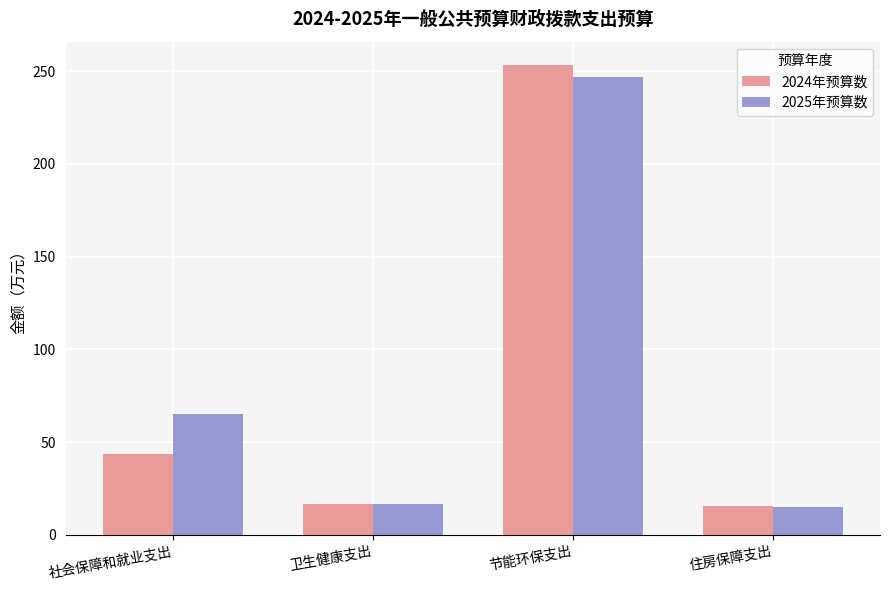

Reading left to right, transcribe all the data shown in this chart.

2024年预算数: 社会保障和就业支出=43.9	卫生健康支出=16.7	节能环保支出=253.3	住房保障支出=15.3
2025年预算数: 社会保障和就业支出=64.9	卫生健康支出=16.8	节能环保支出=247.1	住房保障支出=14.9